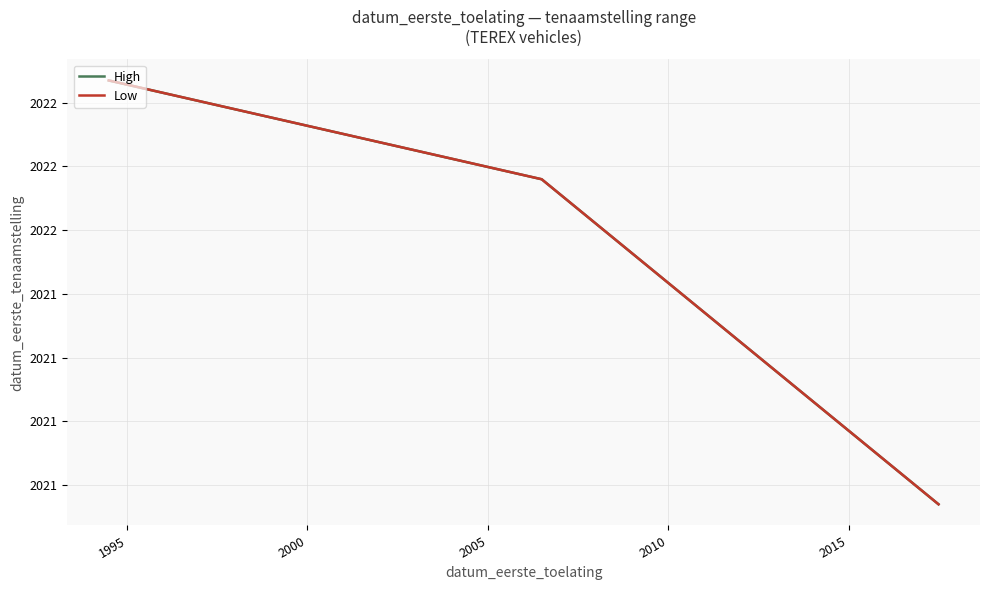

What are all the series names shown in the legend?

High, Low